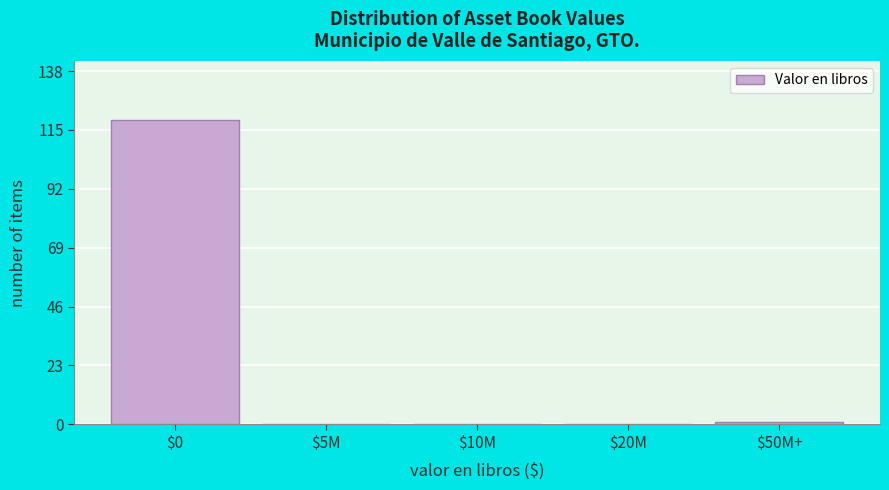

Which label corresponds to the largest value in the chart?

$0